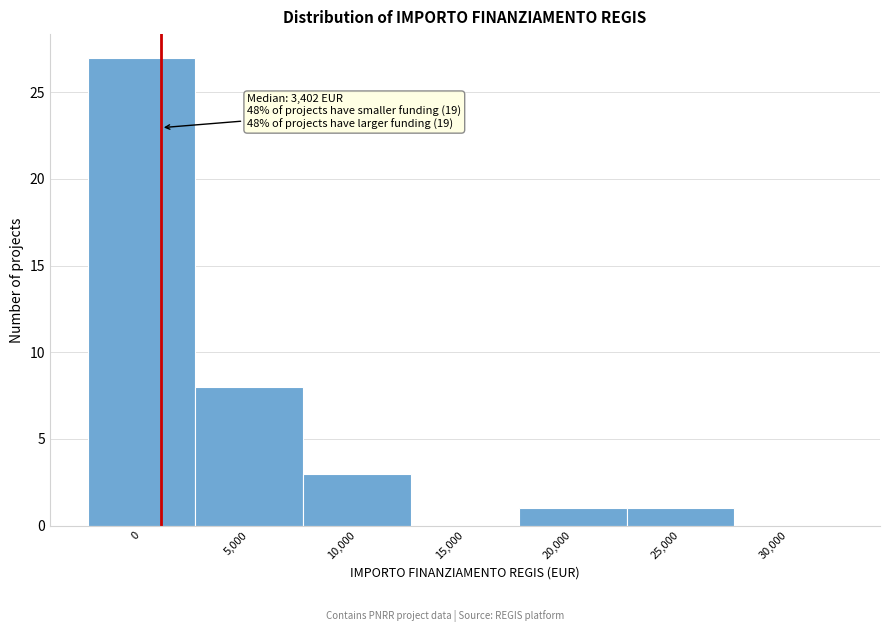

Reading right to left, list all the values displayed in this chart.

30,000=0	25,000=1	20,000=1	15,000=0	10,000=3	5,000=8	0=27